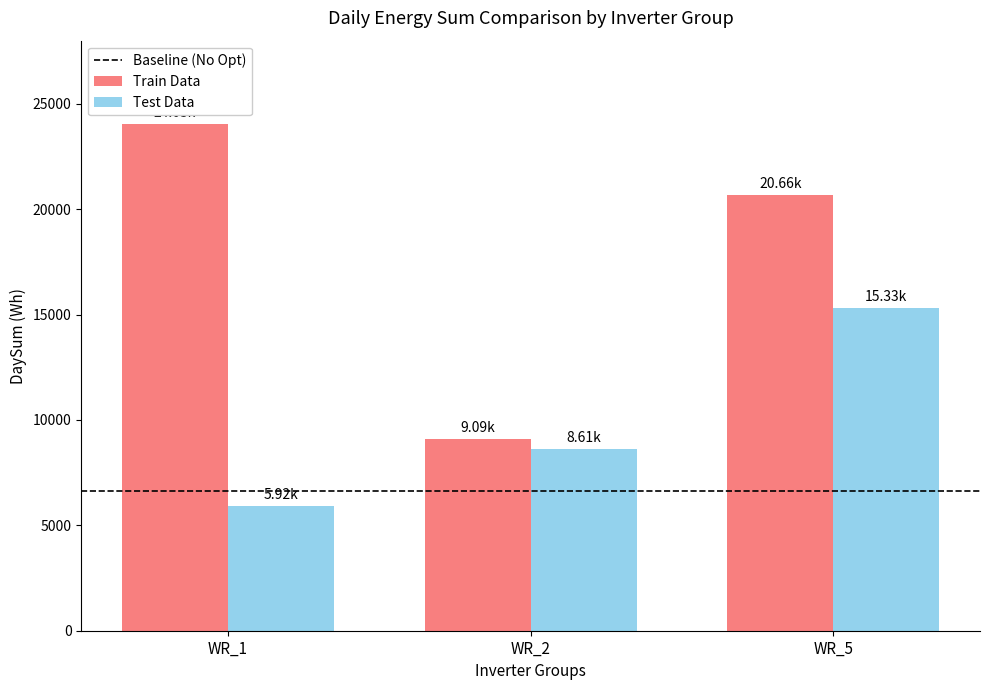

The value of Test Data at WR_5 is 15326. True or false?

True